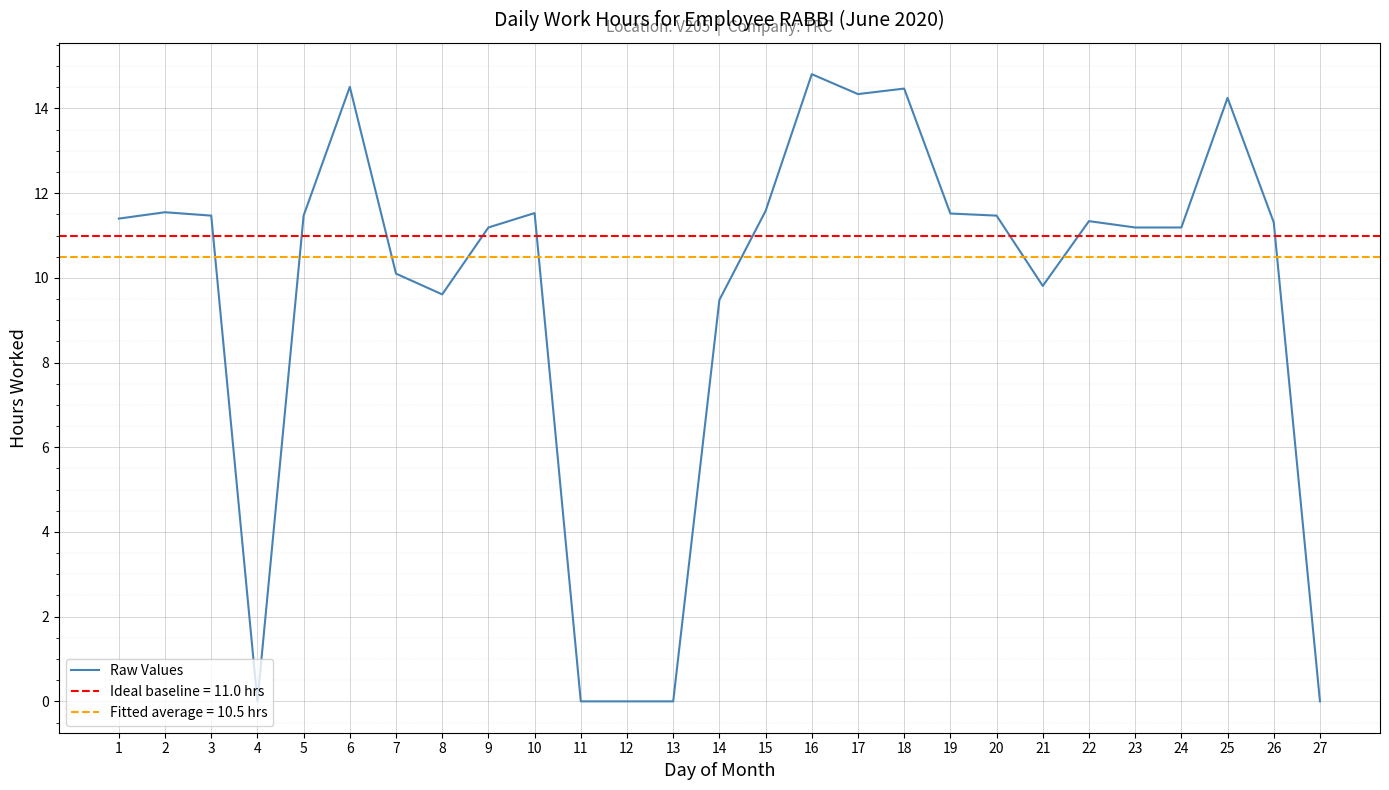

Where is the data nearest to the value 7?

14